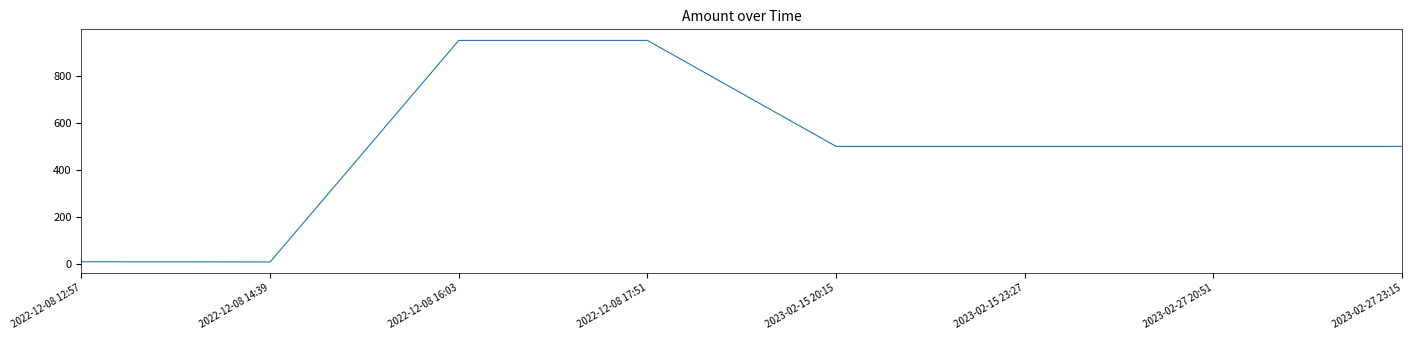

True or false: the data shows 10.0 at 2022-12-08 12:57.

True